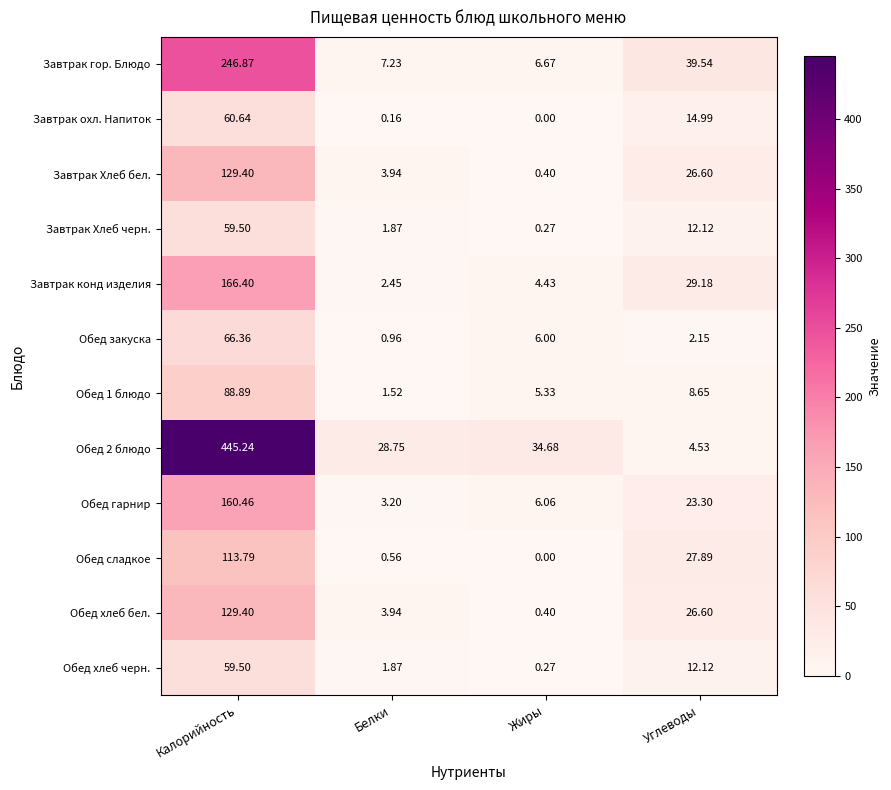

Rank the categories by Обед хлеб черн. value from lowest to highest.

Жиры, Белки, Углеводы, Калорийность